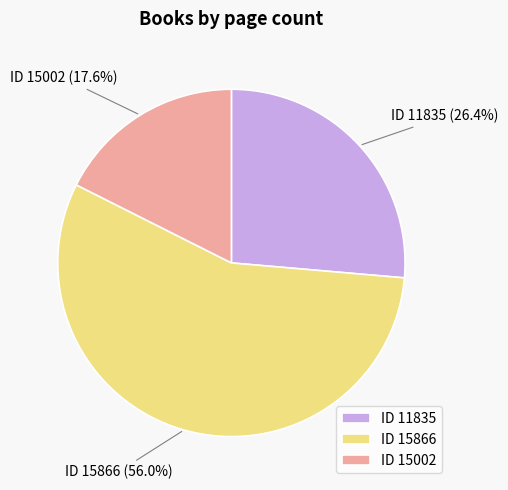

What percentage is NOT represented by ID 15002?

82.4%